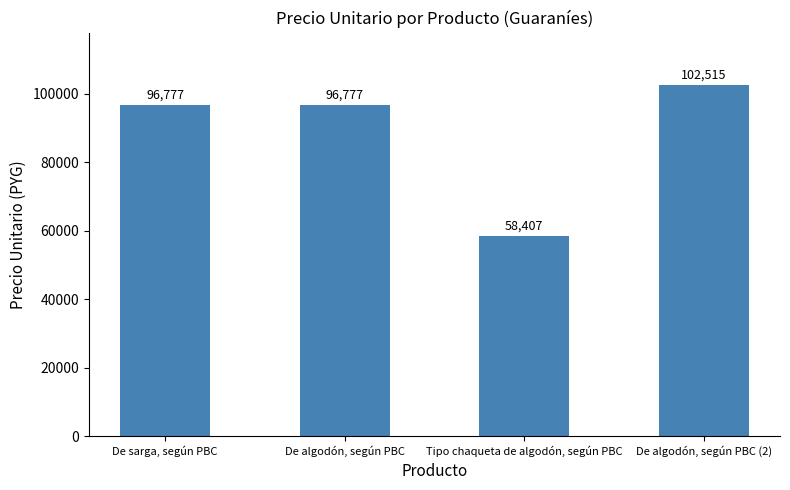

Count the values in the range 96777 to 102515.

3